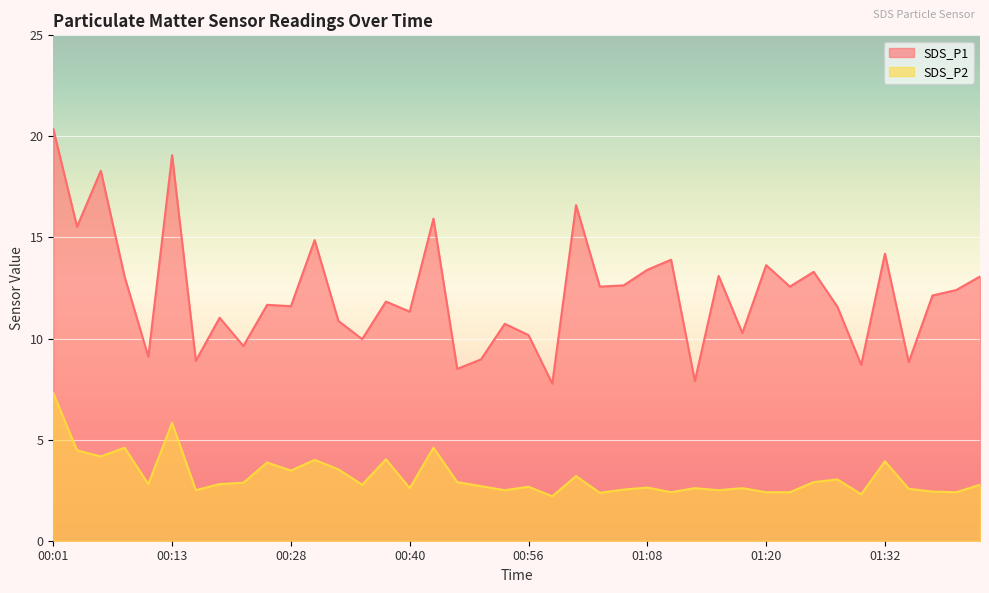

True or false: SDS_P2 and SDS_P1 intersect in this chart.

False